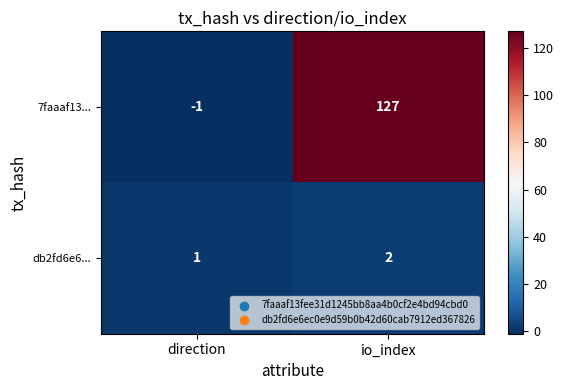

Which series has the widest spread of values?

7faaaf13...